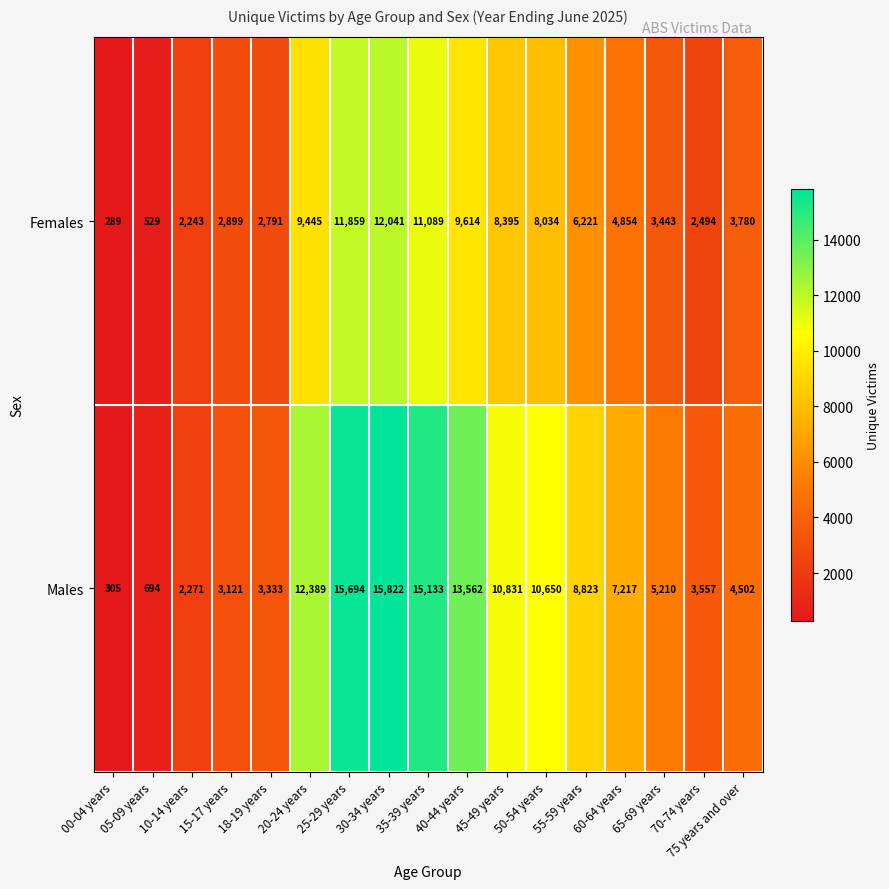

At which category is the sum across all series the highest?

30-34 years